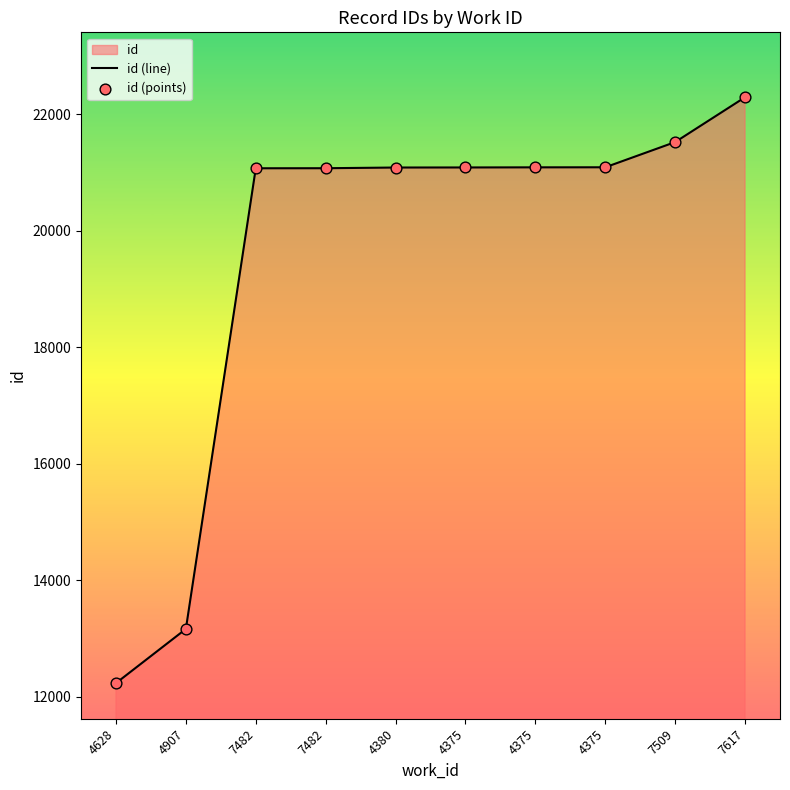

Which series has the widest spread of Y values?

id (line)